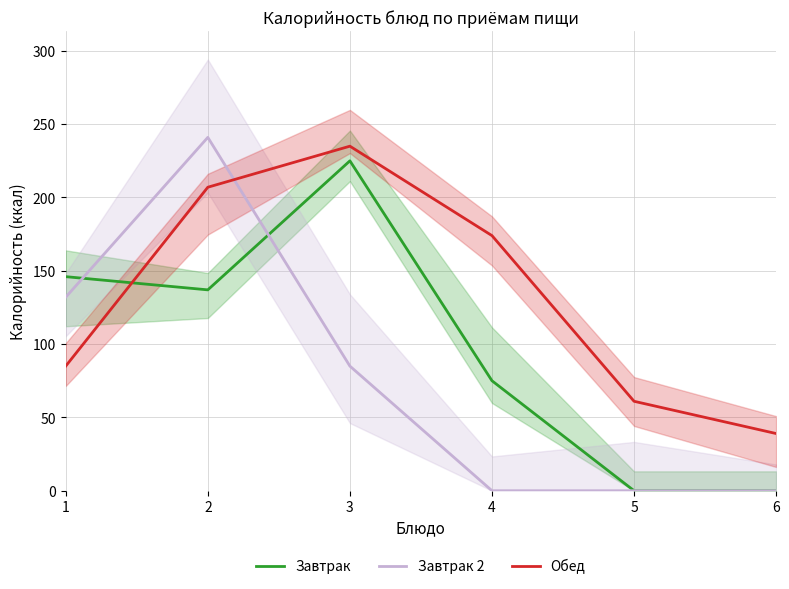

Does the chart have visible grid lines?

Yes